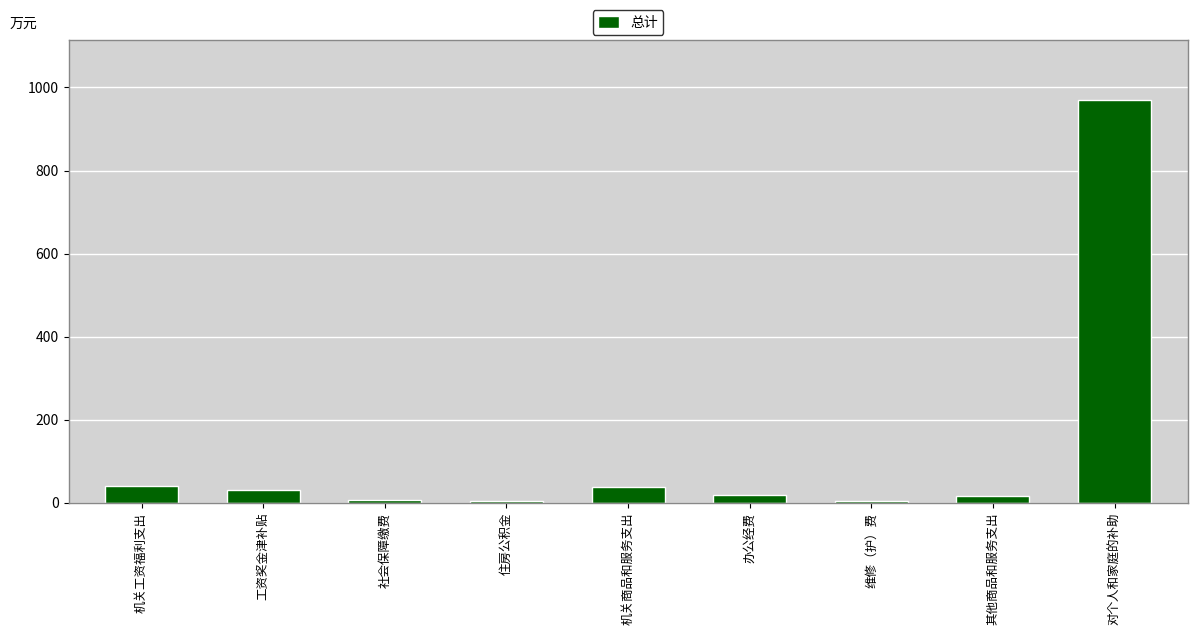

Which has a higher value, 其他商品和服务支出 or 社会保障缴费?

其他商品和服务支出